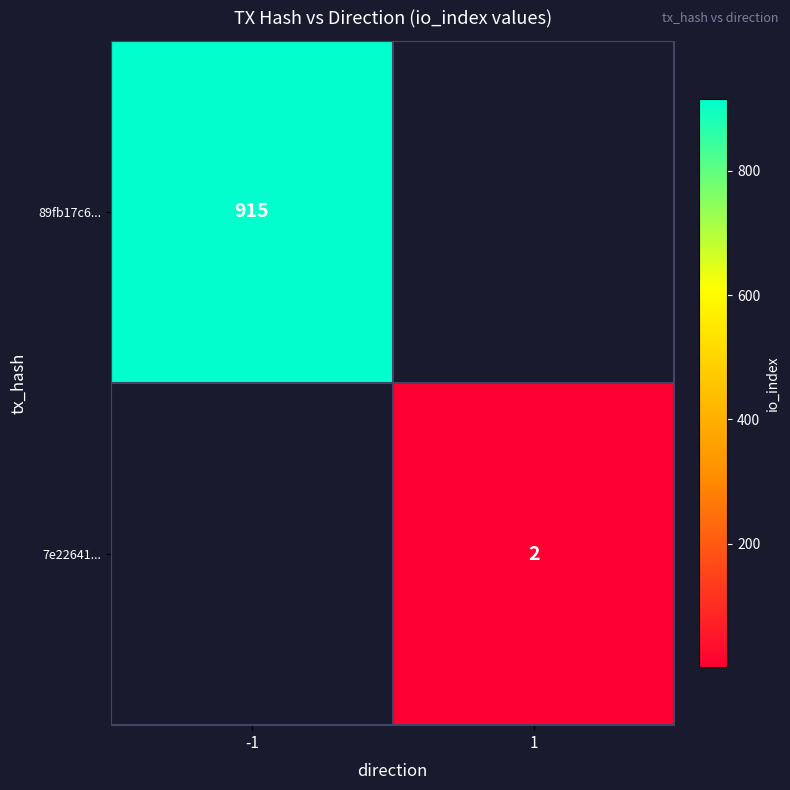

Is the value of 7e22641... at 1 greater than the value of 89fb17c6... at -1?

No